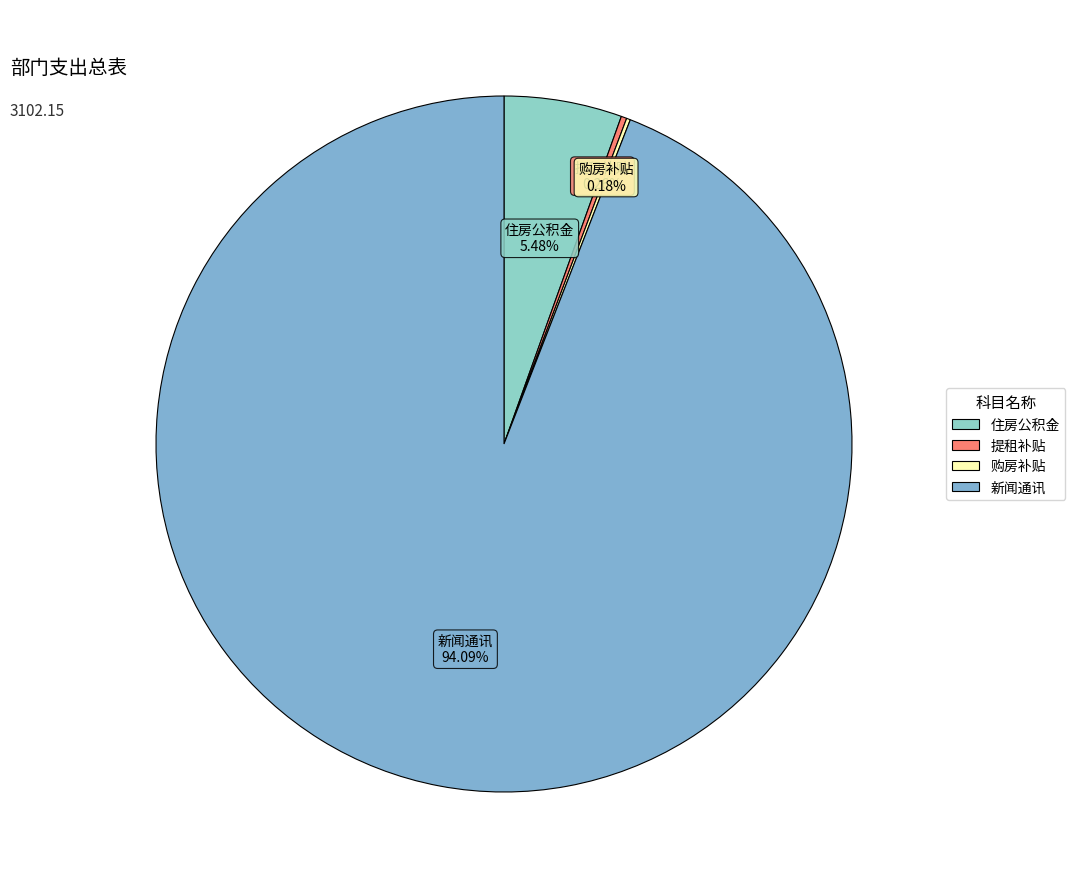

What is the ratio of the value at 新闻通讯 to the value at 住房公积金?

17.2